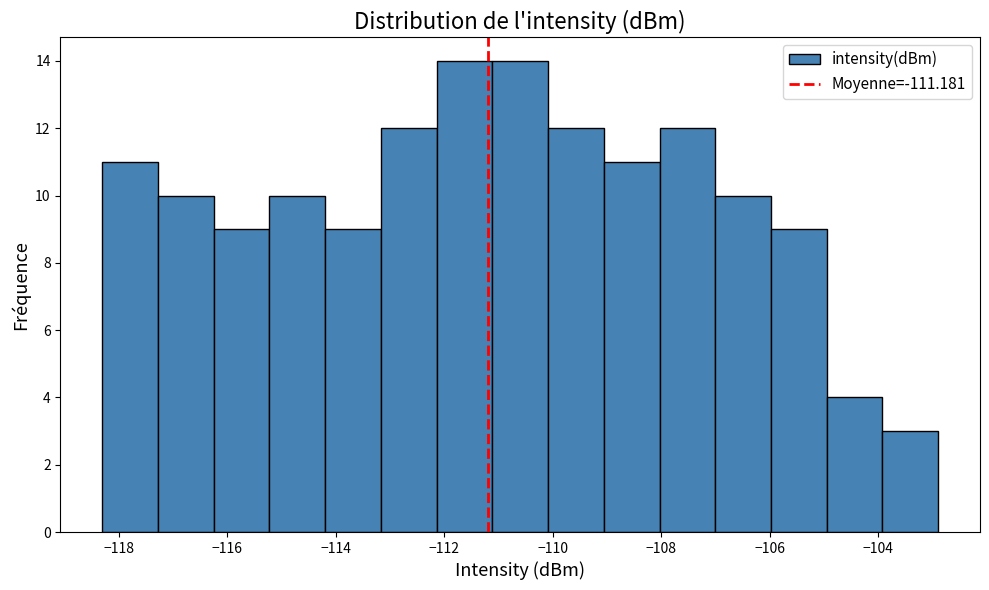

How tall is the bar that spans -115.2 to -114.2 on the x-axis? Neither the bar edges nor the heights are printed on the chart, so give them approximately, as read against the axes.

10